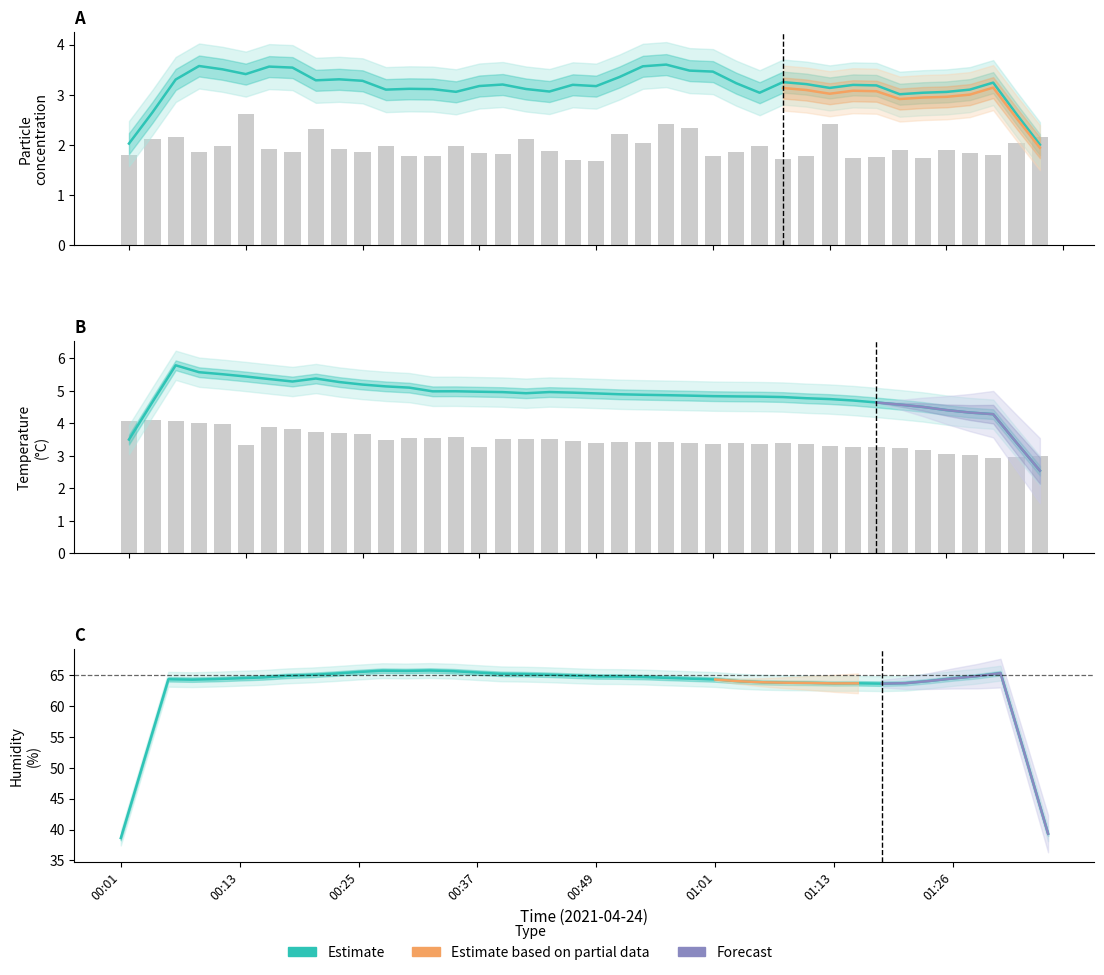

True or false: SDS_P1 has a value of 2.9 at 00:15.

False